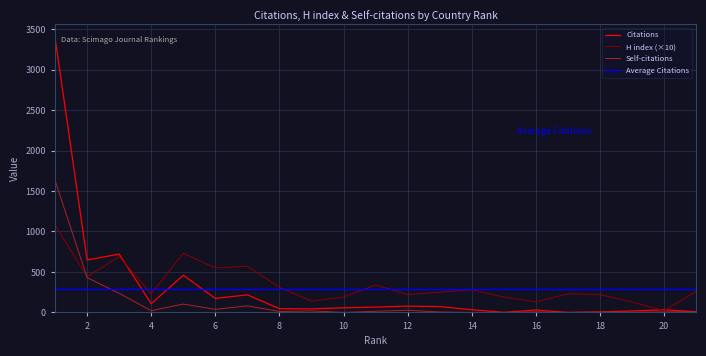

At which category does H index reach its first local peak?

3